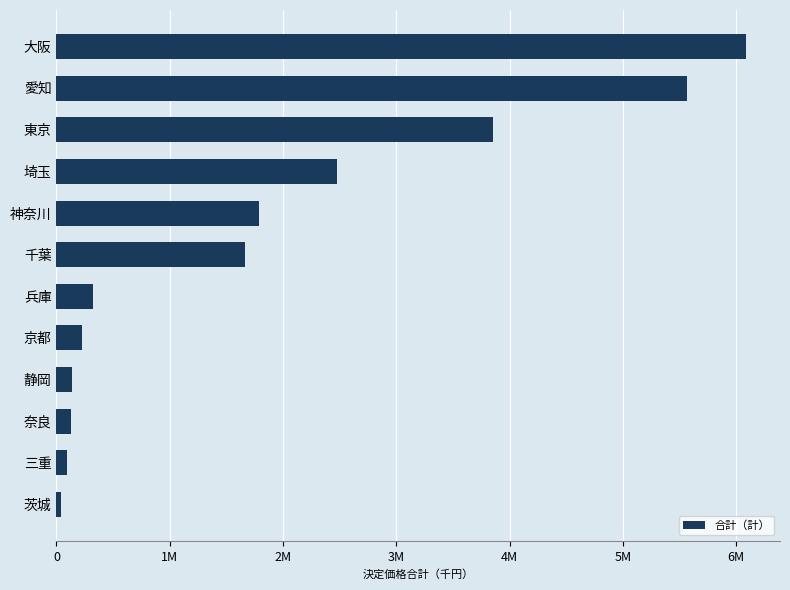

What is the difference between the maximum and second lowest values?

5988817